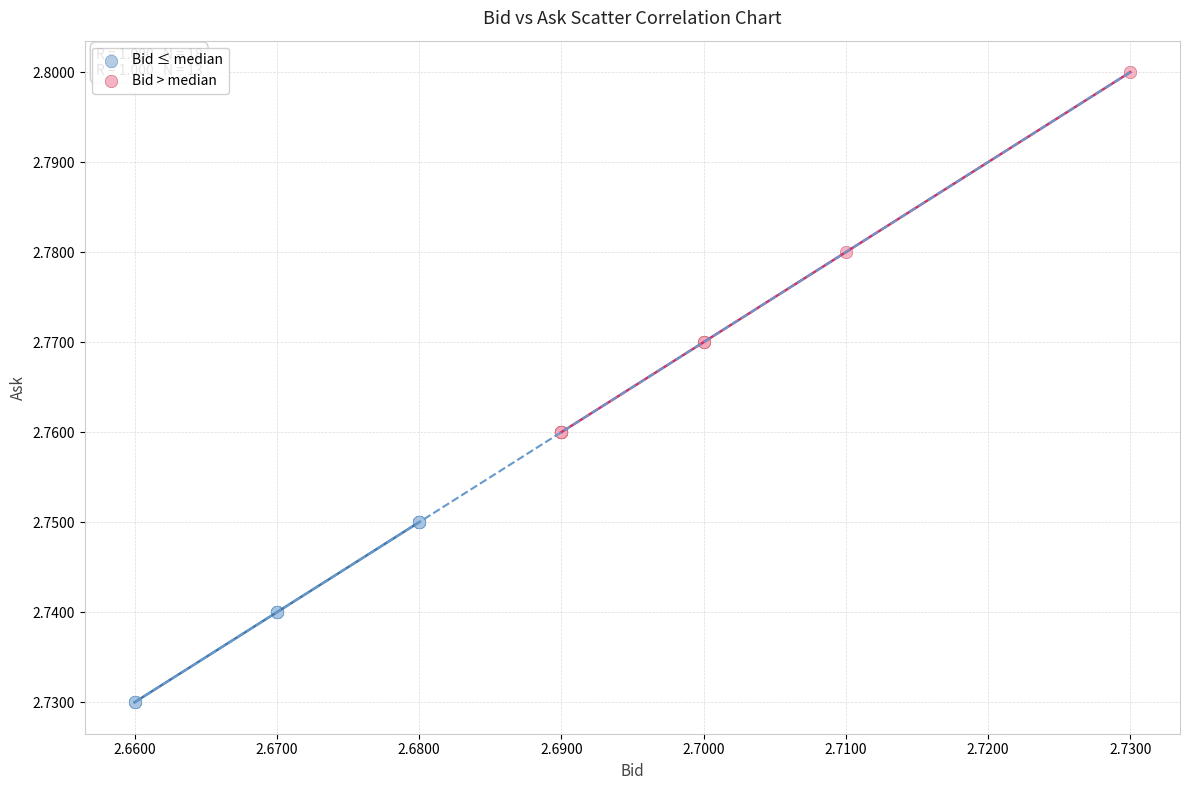

Which series reaches the minimum Y coordinate?

Bid ≤ median